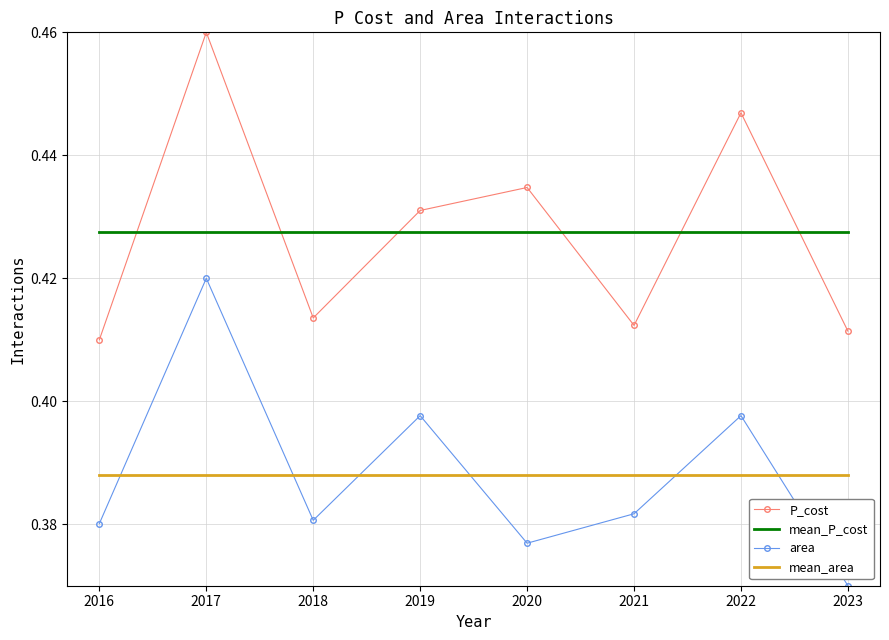

True or false: area and P_cost intersect in this chart.

False